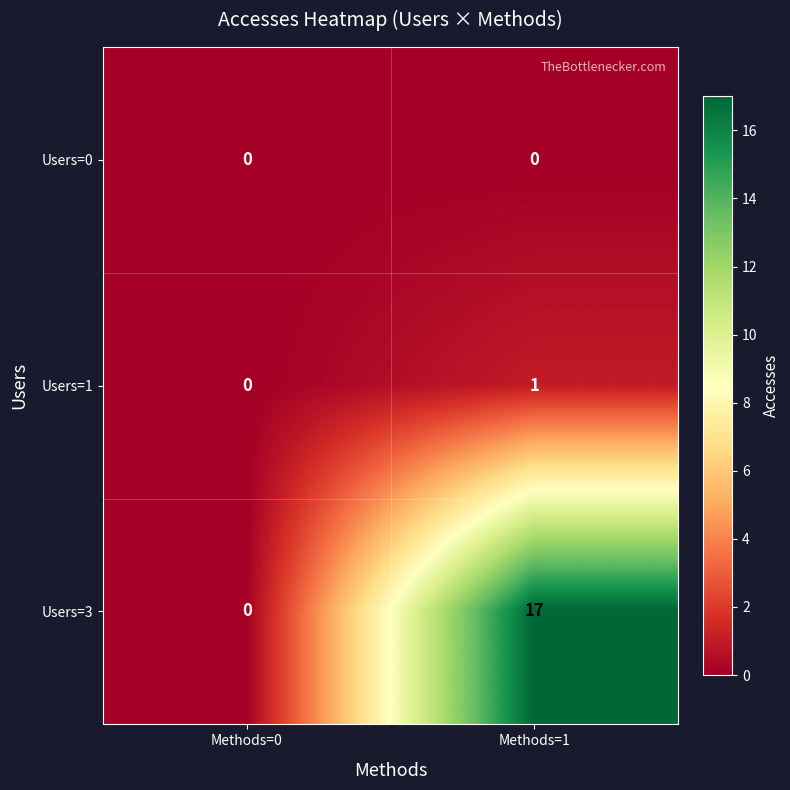

Reading right to left, what are all the values shown in this chart?

Users=0: Methods=1=0	Methods=0=0
Users=1: Methods=1=1	Methods=0=0
Users=3: Methods=1=17	Methods=0=0